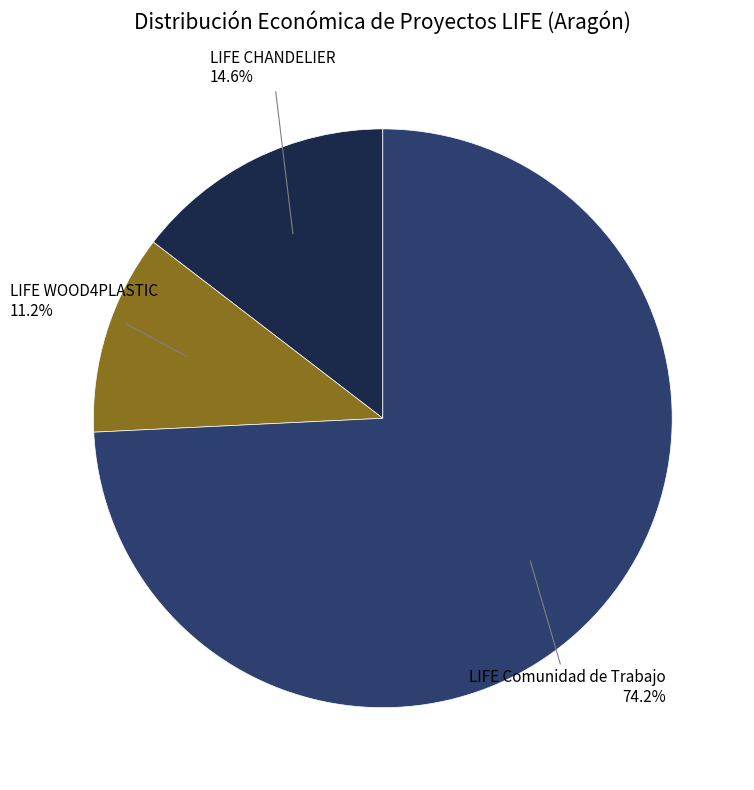

What is the ratio of the value at LIFE Comunidad de Trabajo to the value at LIFE WOOD4PLASTIC?

6.6